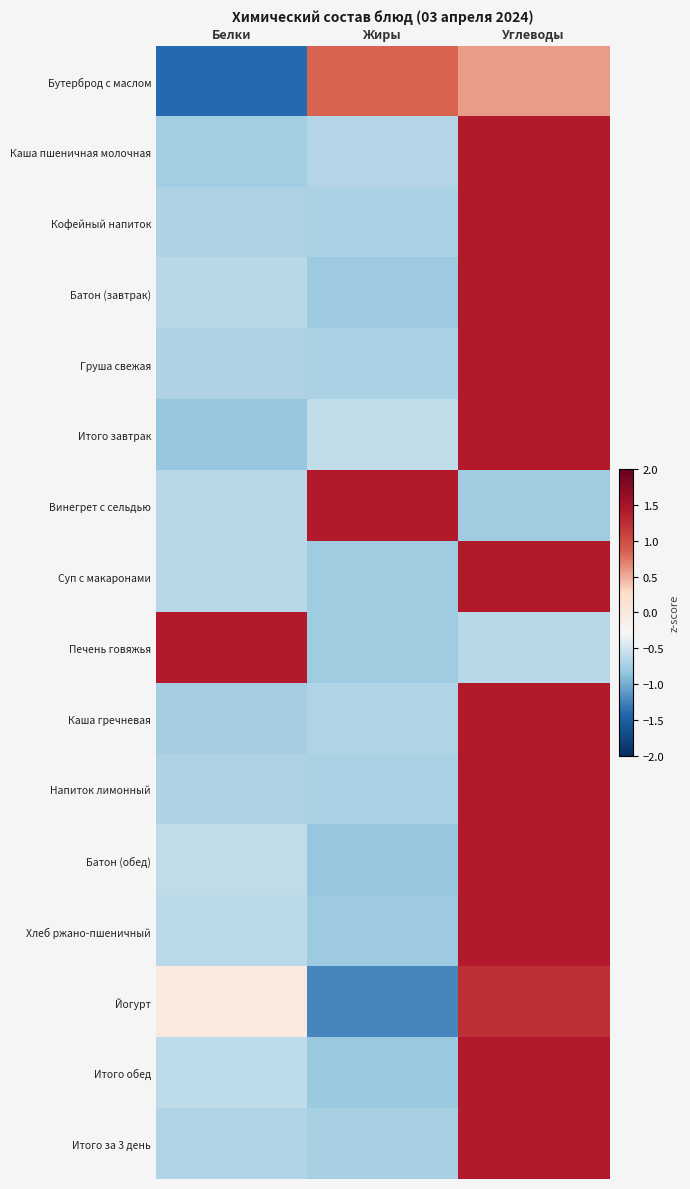

Rank the series by their maximum value, from lowest to highest.

Бутерброд с маслом, Йогурт, Итого завтрак, Батон (обед), Итого обед, Хлеб ржано-пшеничный, Батон (завтрак), Суп с макаронами, Винегрет с сельдью, Печень говяжья, Каша пшеничная молочная, Каша гречневая, Итого за 3 день, Груша свежая, Кофейный напиток, Напиток лимонный